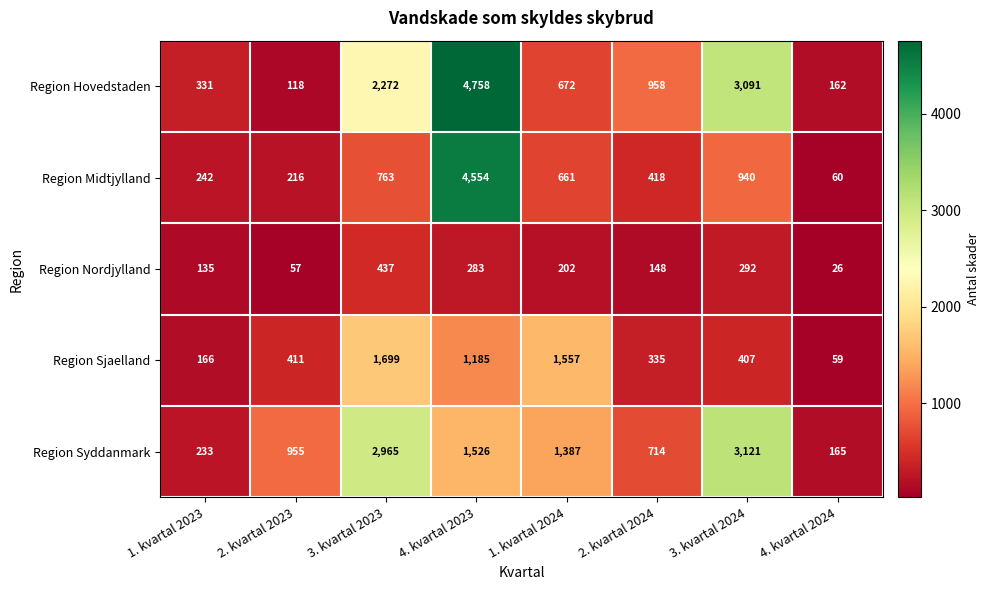

How many categories are shown in the chart?

8